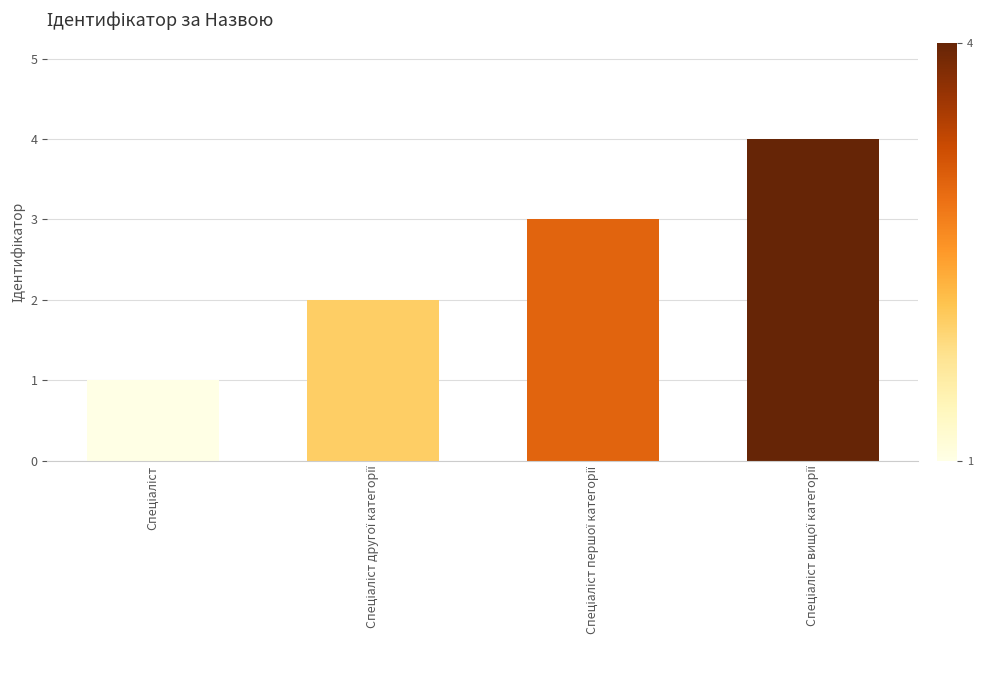

Reading right to left, extract all data points from this chart.

4	3	2	1